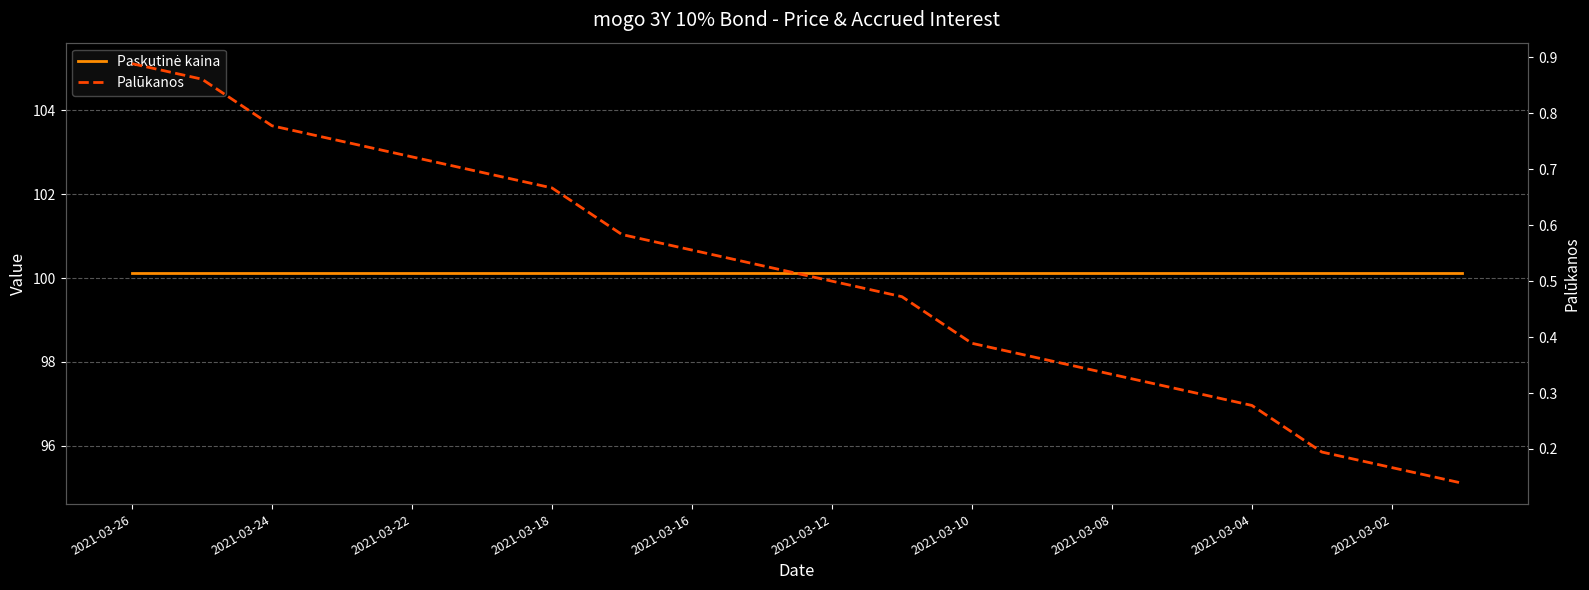

Is it true that Palūkanos equals 0.5 at 2021-03-04?

False